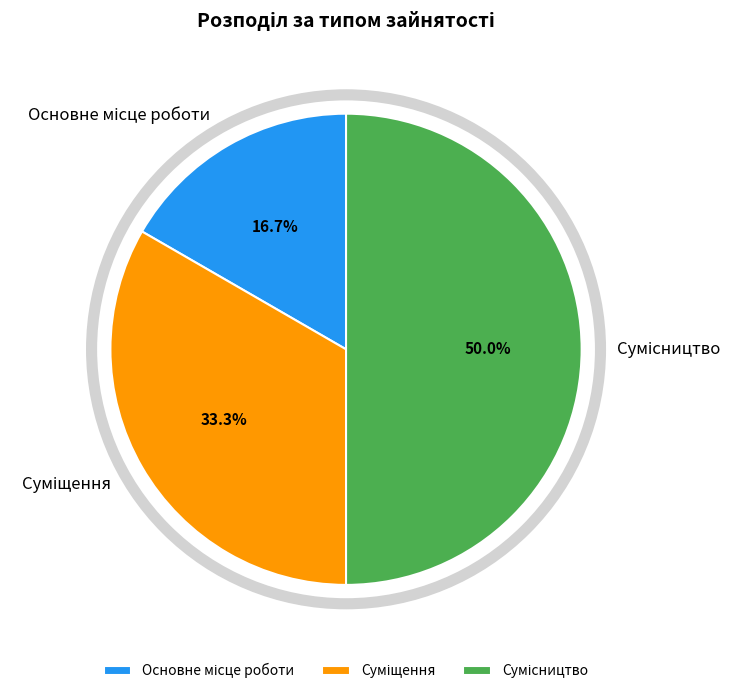

How many segments does this pie chart have?

3